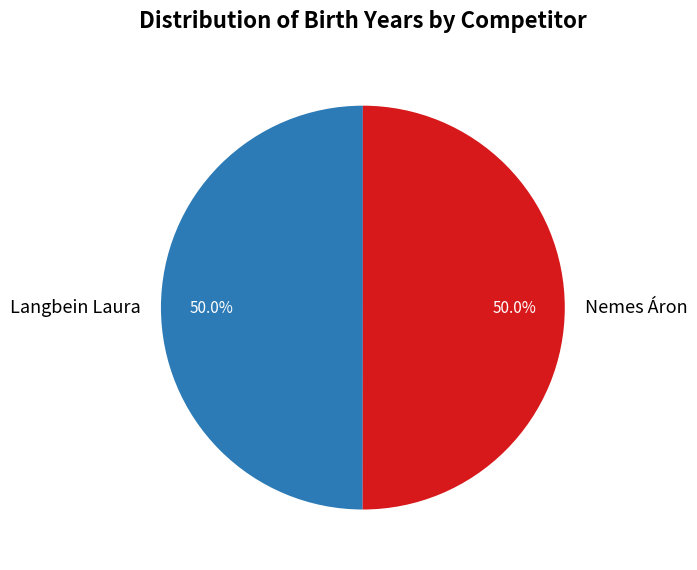

What portion of the pie excludes Langbein Laura?

50.0%